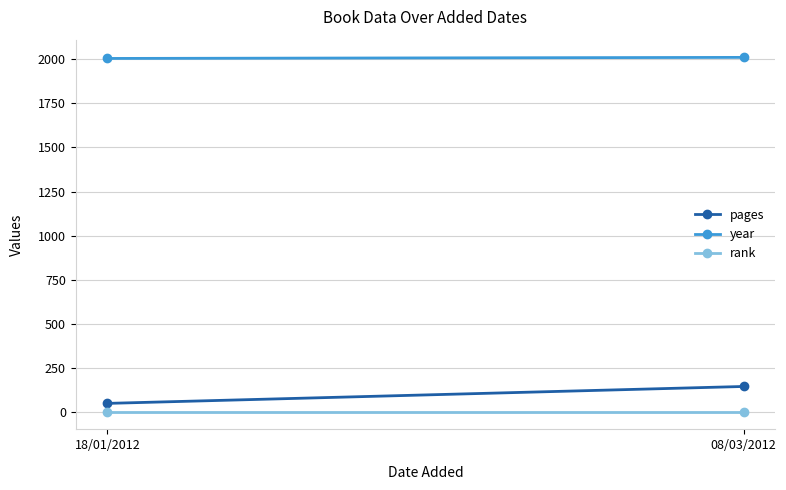

True or false: pages has a value of 65 at 08/03/2012.

False